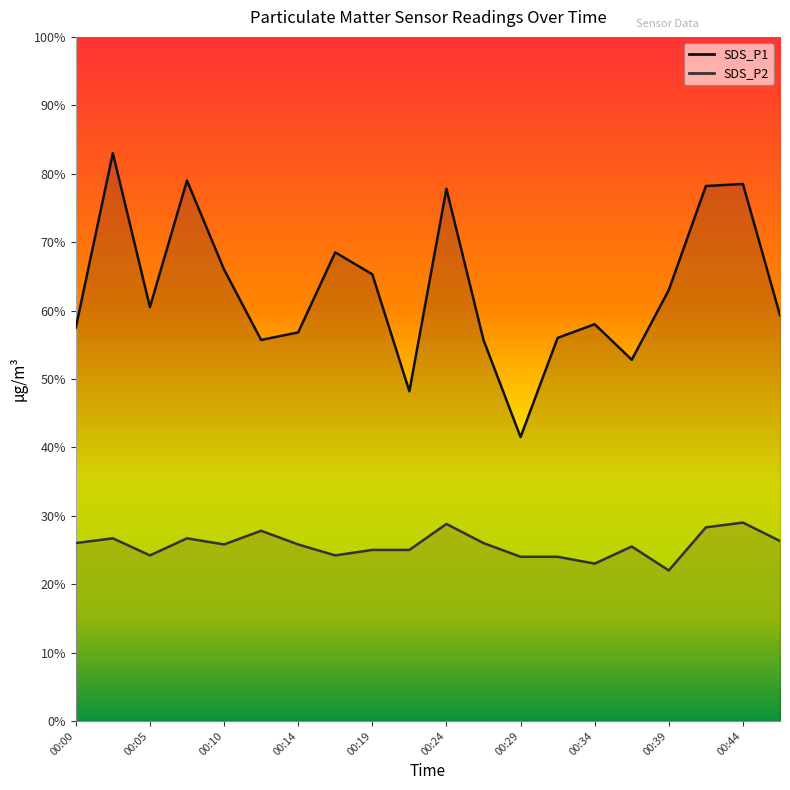

True or false: SDS_P2 and SDS_P1 cross at least once.

False